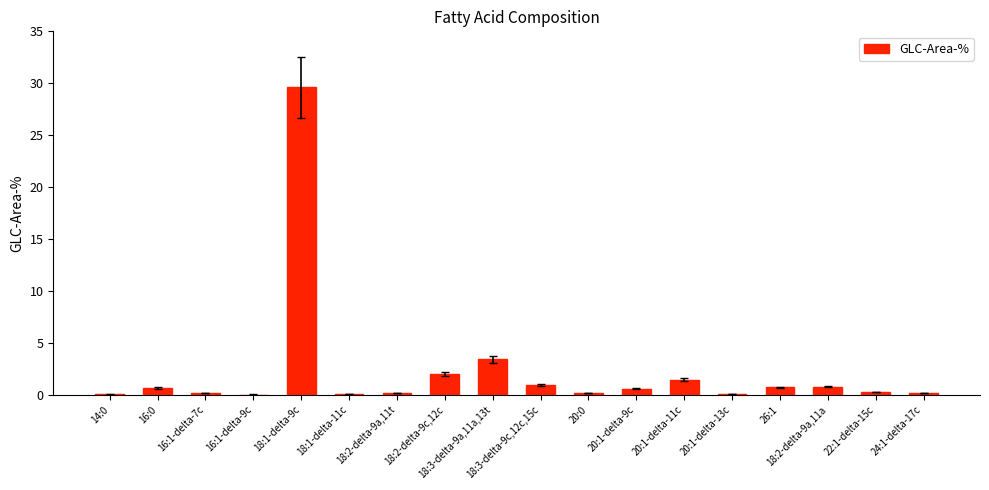

What is the sum of the values at 18:1-delta-9c and 18:3-delta-9a,11a,13t?

33.0